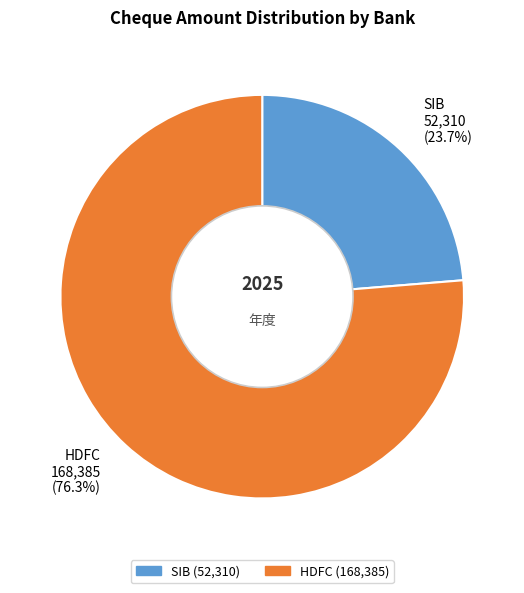

Which category has the smallest portion of the pie?

SIB